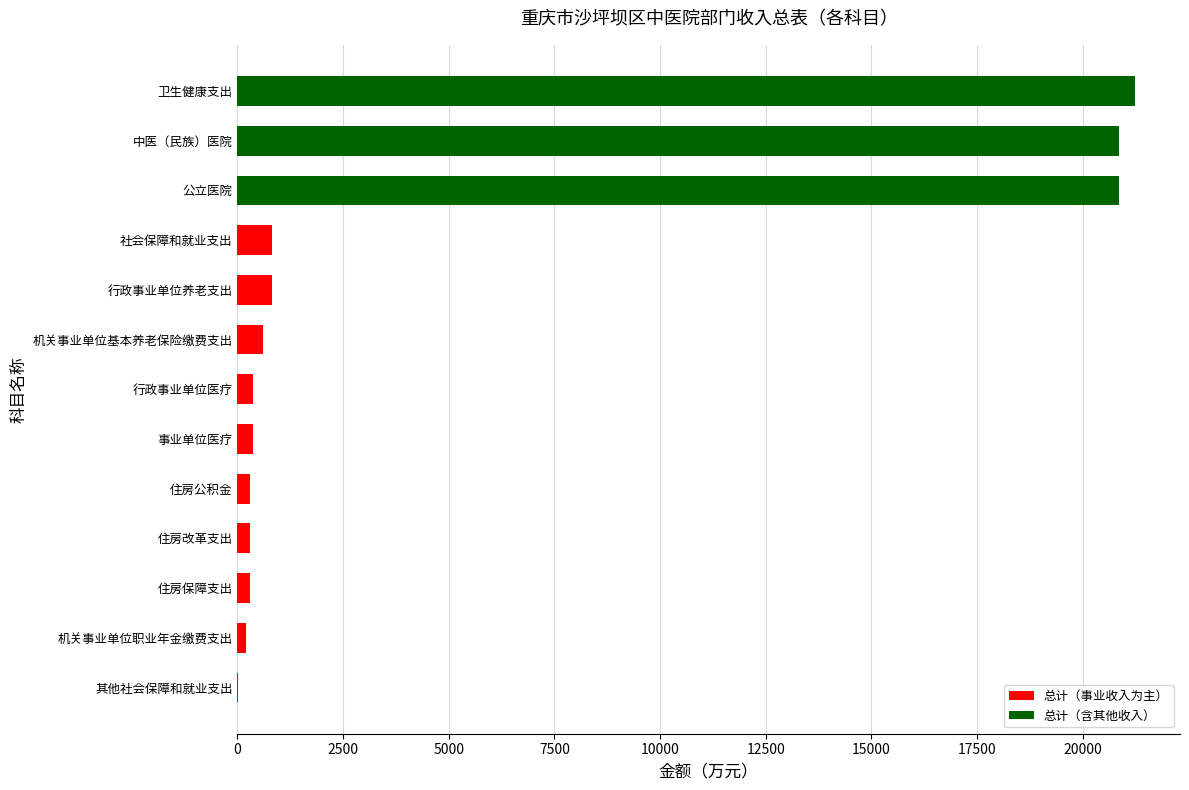

Are the bars horizontal?

Yes